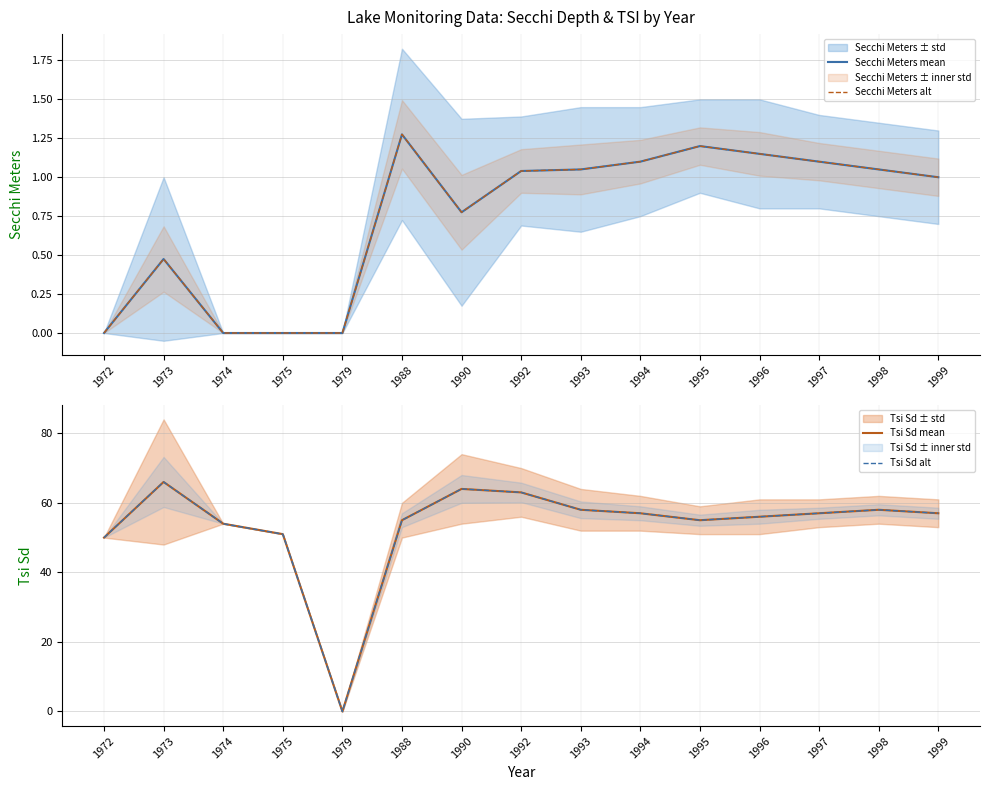

Reading left to right, transcribe all the data shown in this chart.

Secchi Meters mean: 0.0	0.5	0.0	0.0	0.0	1.3	0.8	1.0	1.1	1.1	1.2	1.1	1.1	1.1	1.0
Secchi Meters alt: 0.0	0.5	0.0	0.0	0.0	1.3	0.8	1.0	1.1	1.1	1.2	1.1	1.1	1.1	1.0
Tsi Sd mean: 50.0	66.0	54.0	51.0	0.0	55.0	64.0	63.0	58.0	57.0	55.0	56.0	57.0	58.0	57.0
Tsi Sd alt: 50.0	66.0	54.0	51.0	0.0	55.0	64.0	63.0	58.0	57.0	55.0	56.0	57.0	58.0	57.0